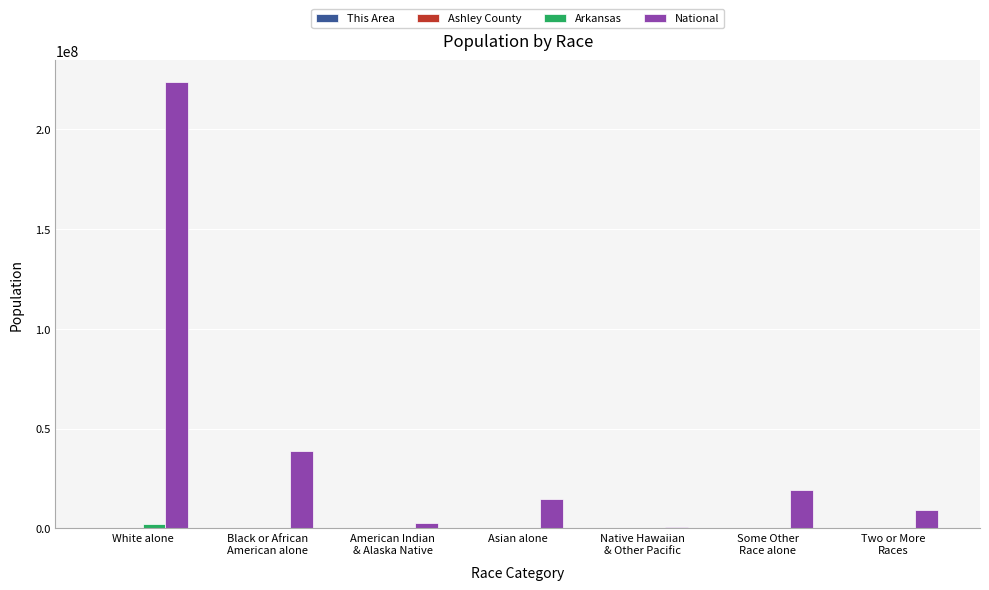

Which series has the largest total across all categories?

National